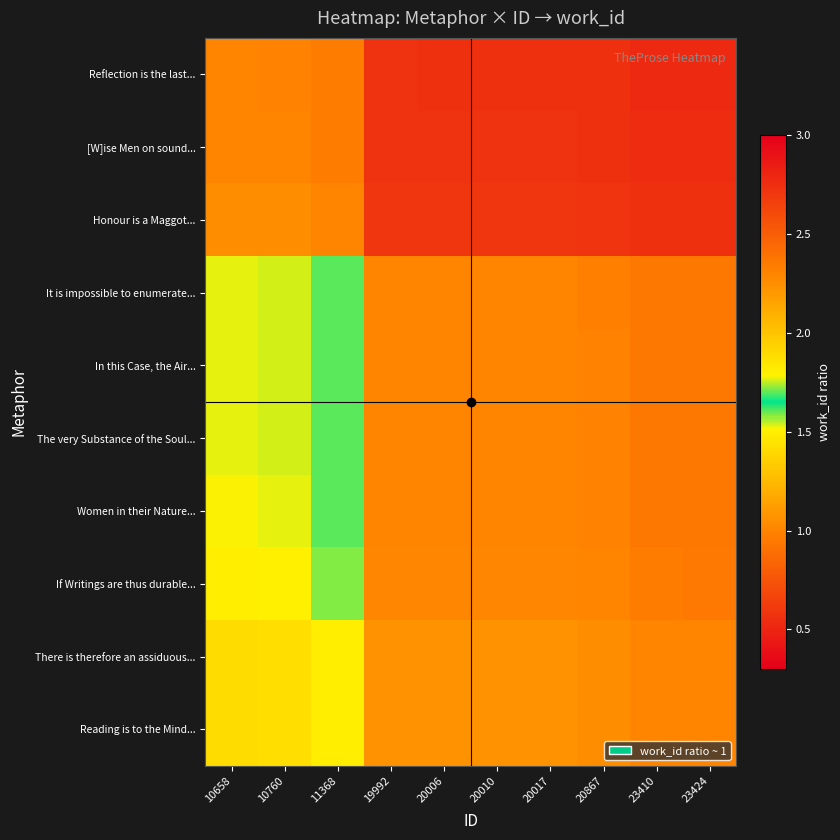

Between 10760 and 10658, which is larger?

10658